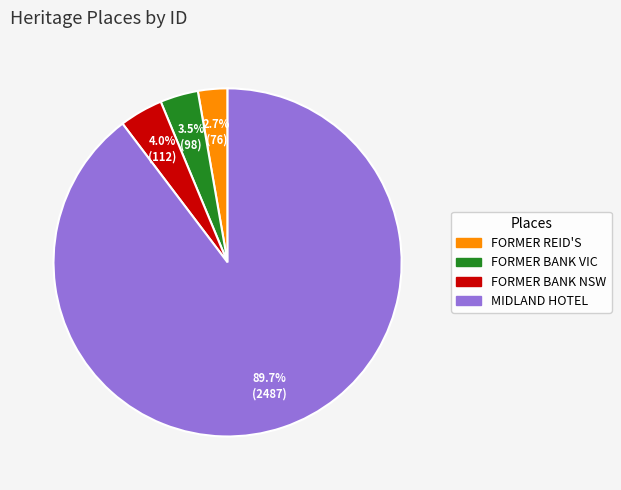

Which has a higher value, FORMER BANK VIC or MIDLAND HOTEL?

MIDLAND HOTEL